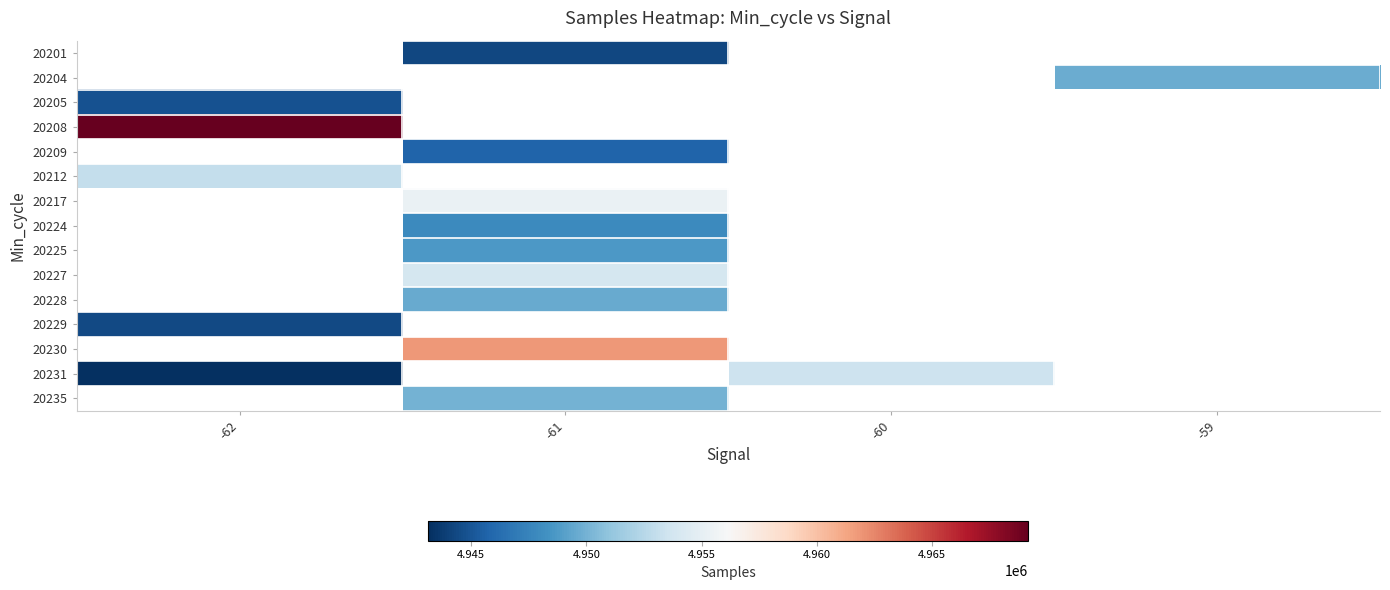

Which has a higher value, -62 or -60?

-60